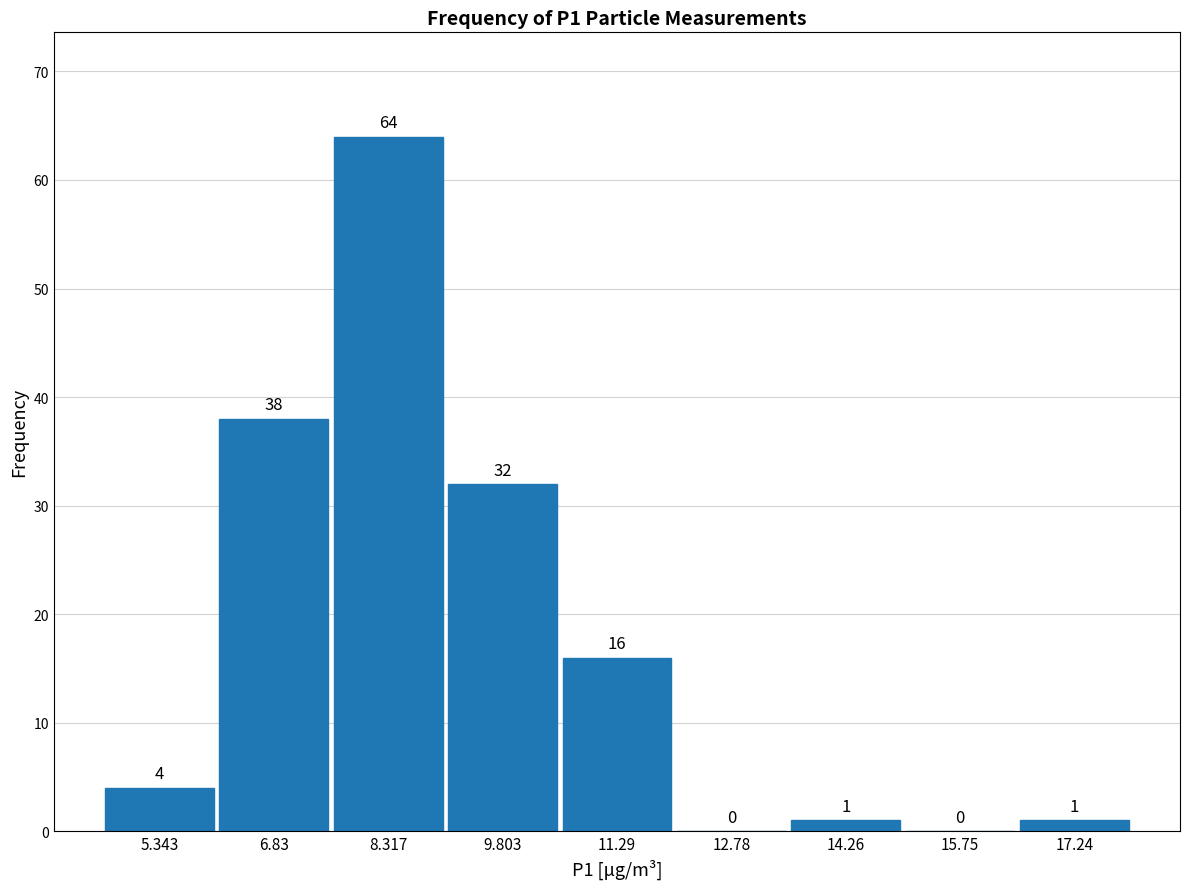

What is the height of the bar covering 13.6 to 15.0 on the x-axis? The bar edges are not printed on the chart, so give them approximately, as read against the axis.

1